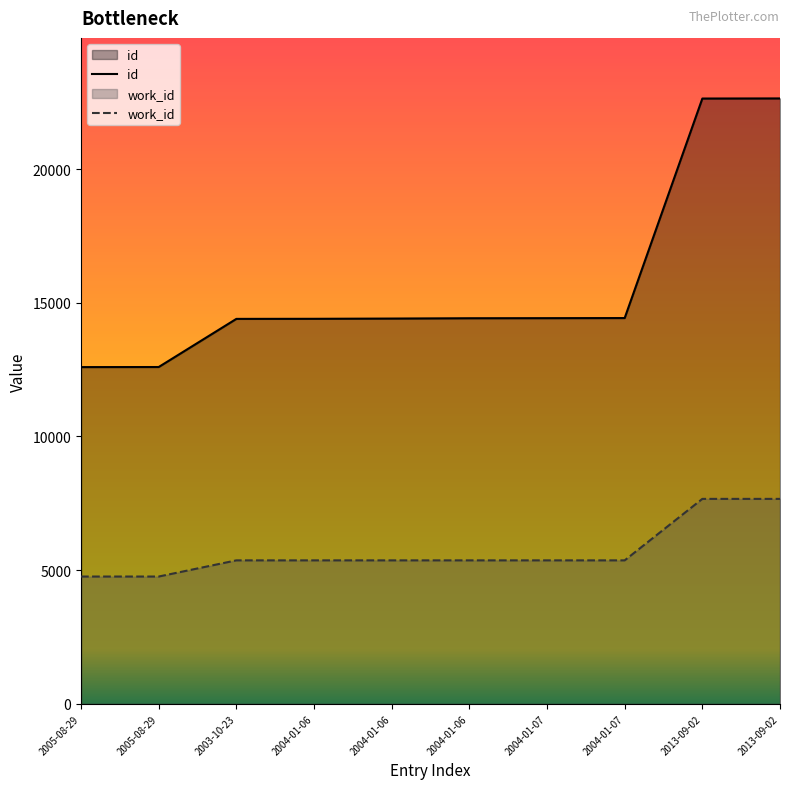

Reading left to right, list all the values displayed in this chart.

id: 12593	12596	14396	14399	14408	14420	14423	14427	22636	22640
work_id: 4761	4761	5366	5366	5366	5366	5366	5366	7665	7665